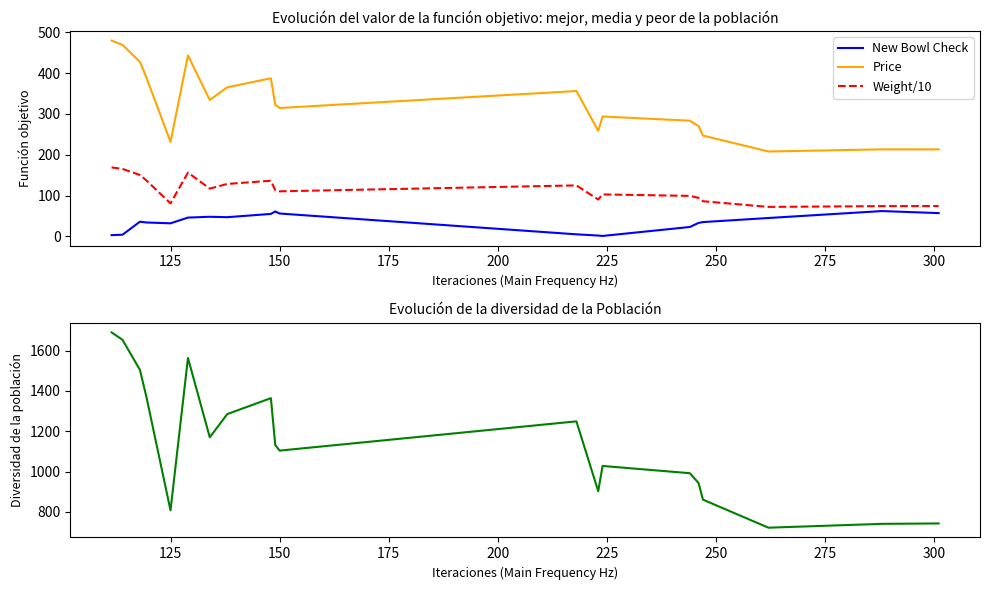

Which series has the largest total across all categories?

Weight in grams